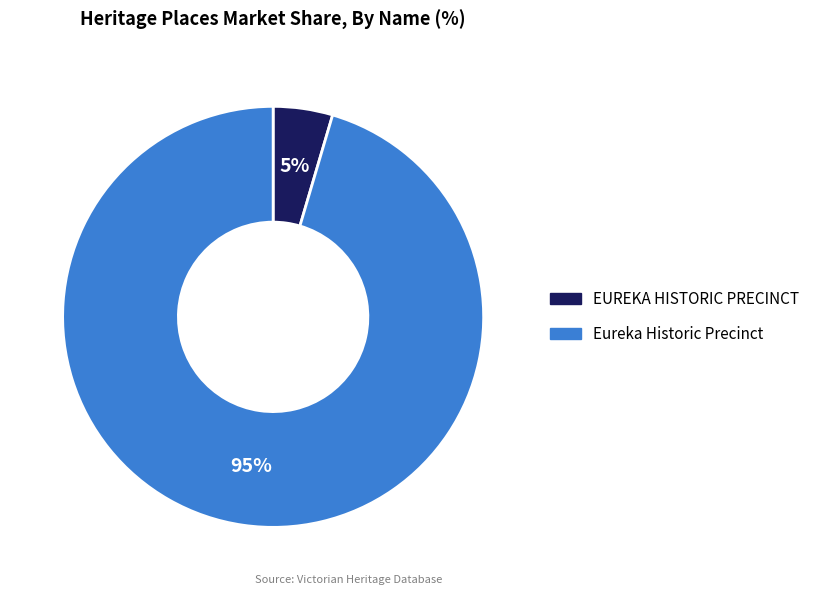

To the nearest percent, what is the average slice percentage?

50%